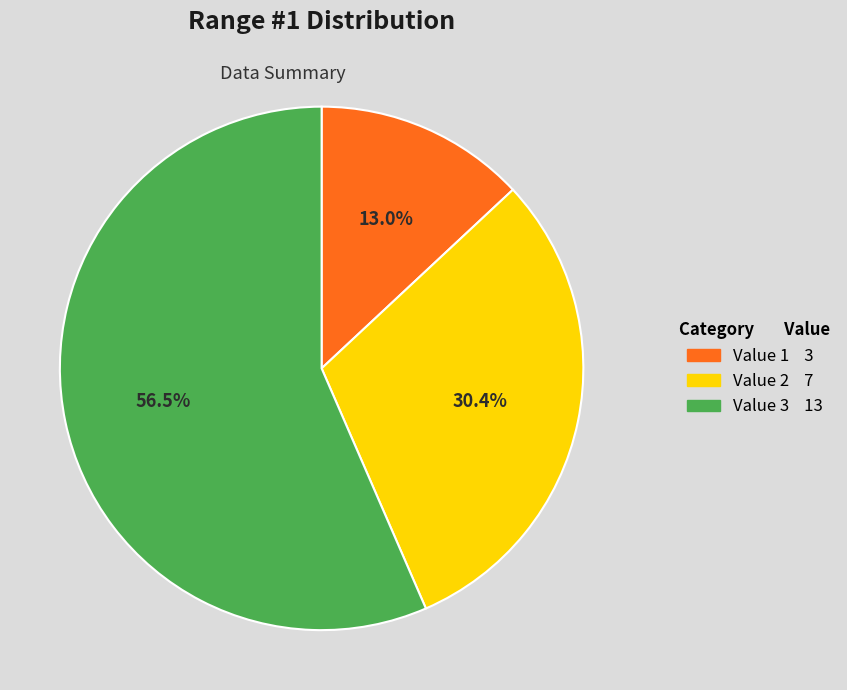

Which category accounts for the majority?

Value 3